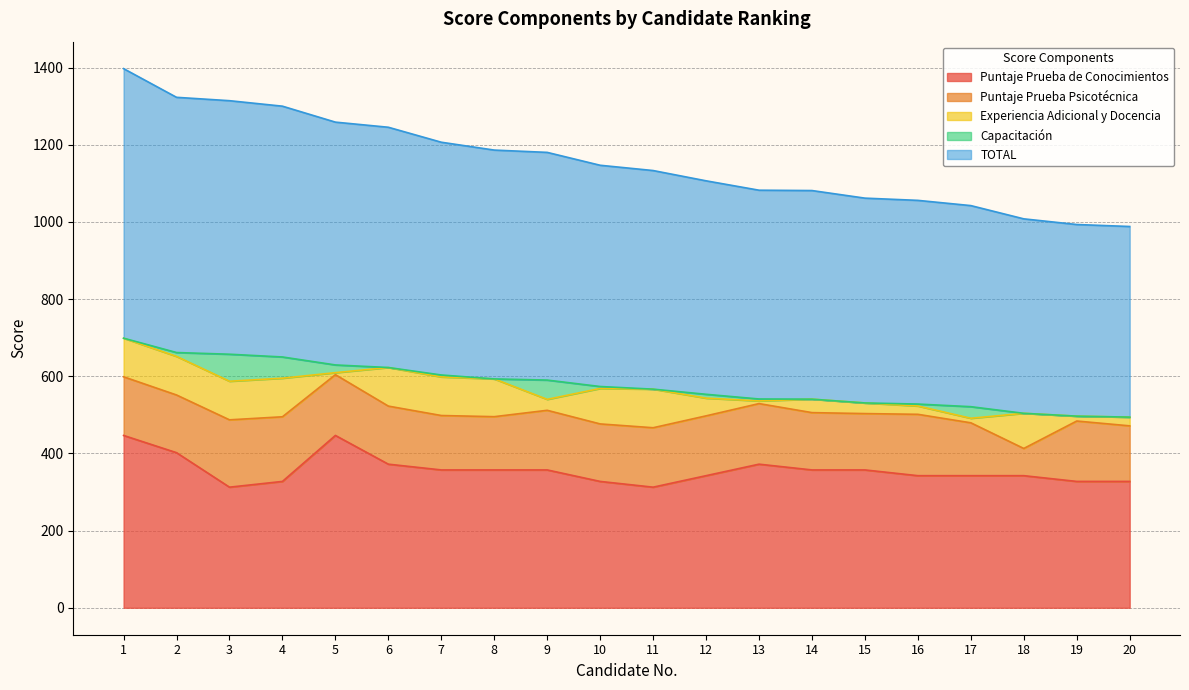

True or false: Capacitación has more than 1 points higher than both neighbors.

True